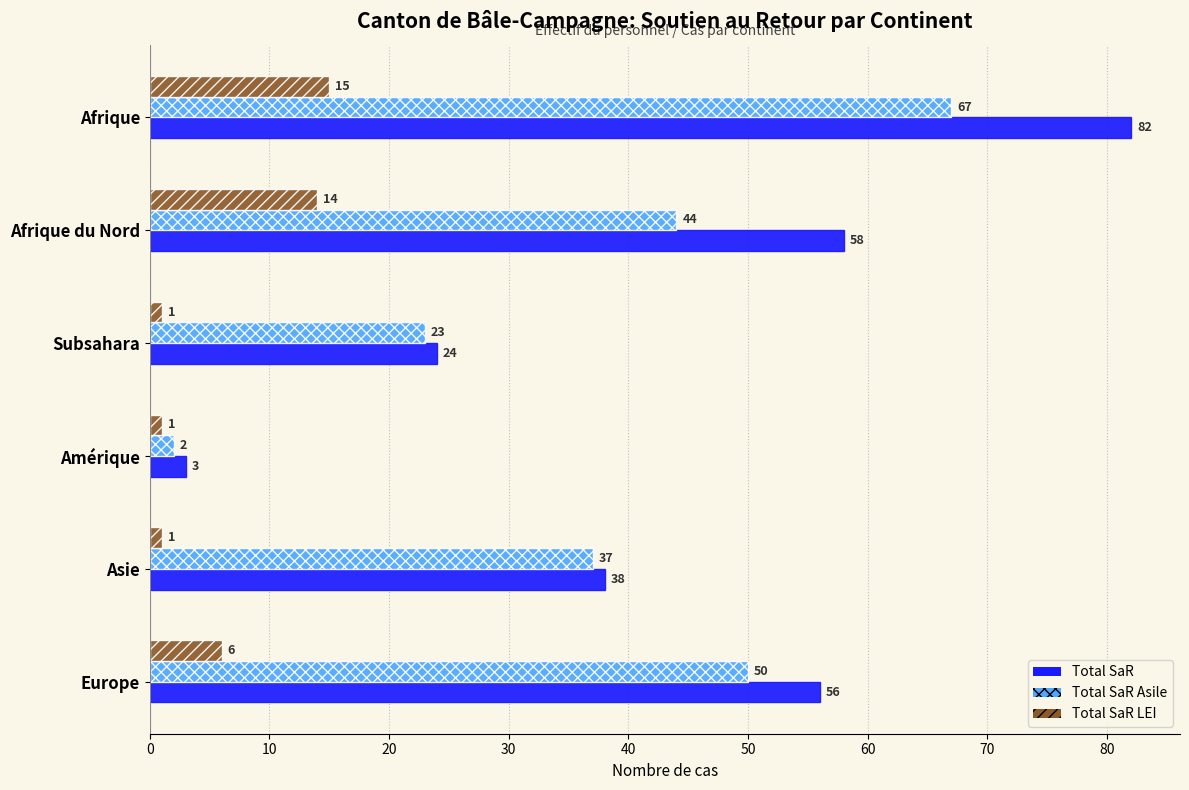

Which series has the largest total across all categories?

Total SaR